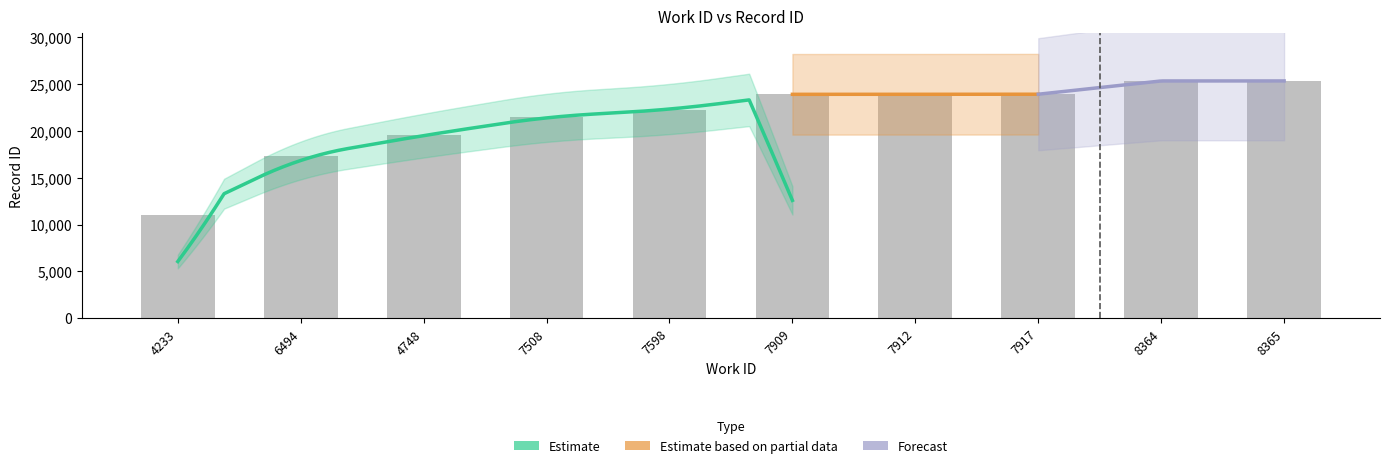

What is the value of the 8th bar from the left?

23907